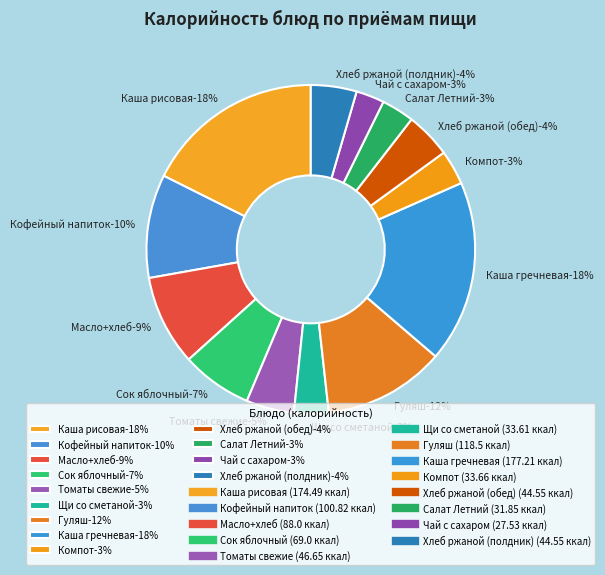

Which category has the biggest portion of the pie?

Каша гречневая-177.21